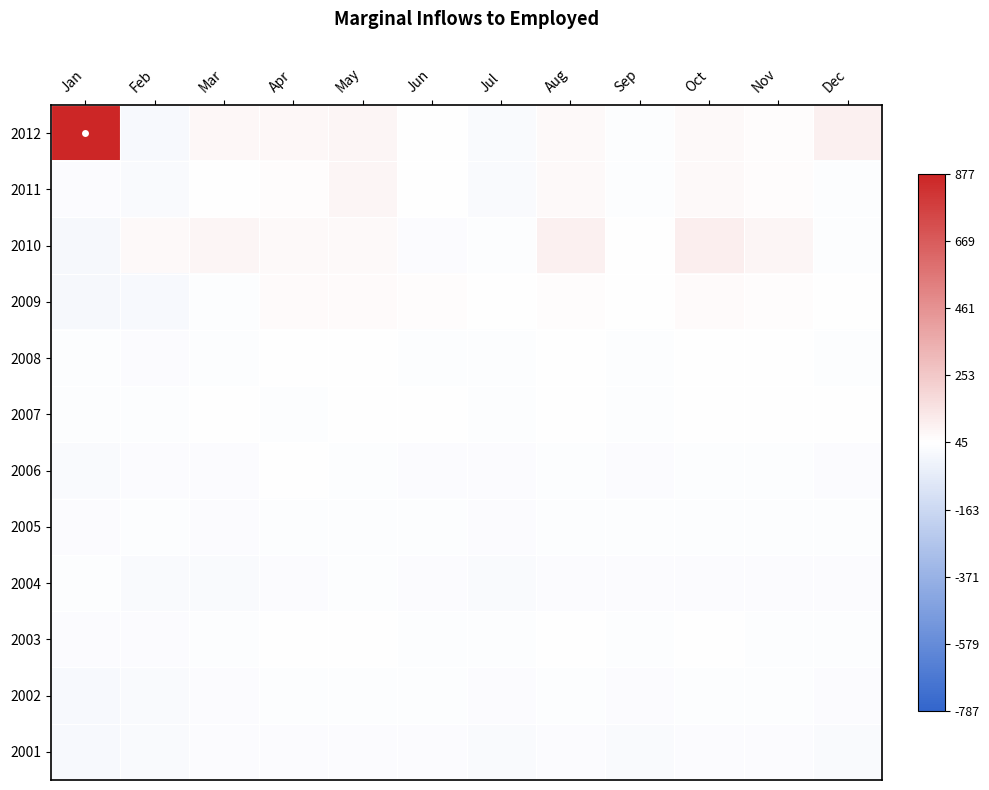

Rank the series at Apr from lowest to highest value.

2004, 2001, 2005, 2007, 2002, 2006, 2003, 2008, 2011, 2009, 2010, 2012